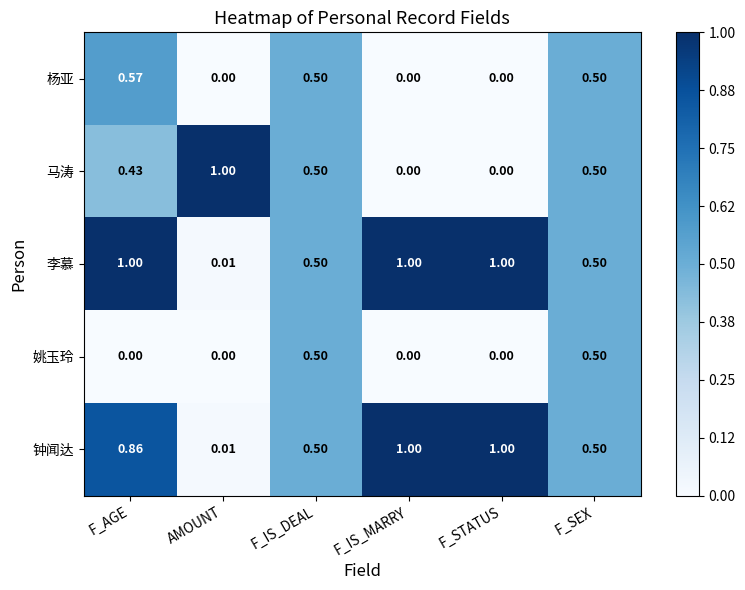

Which series has the largest total across all categories?

李慕